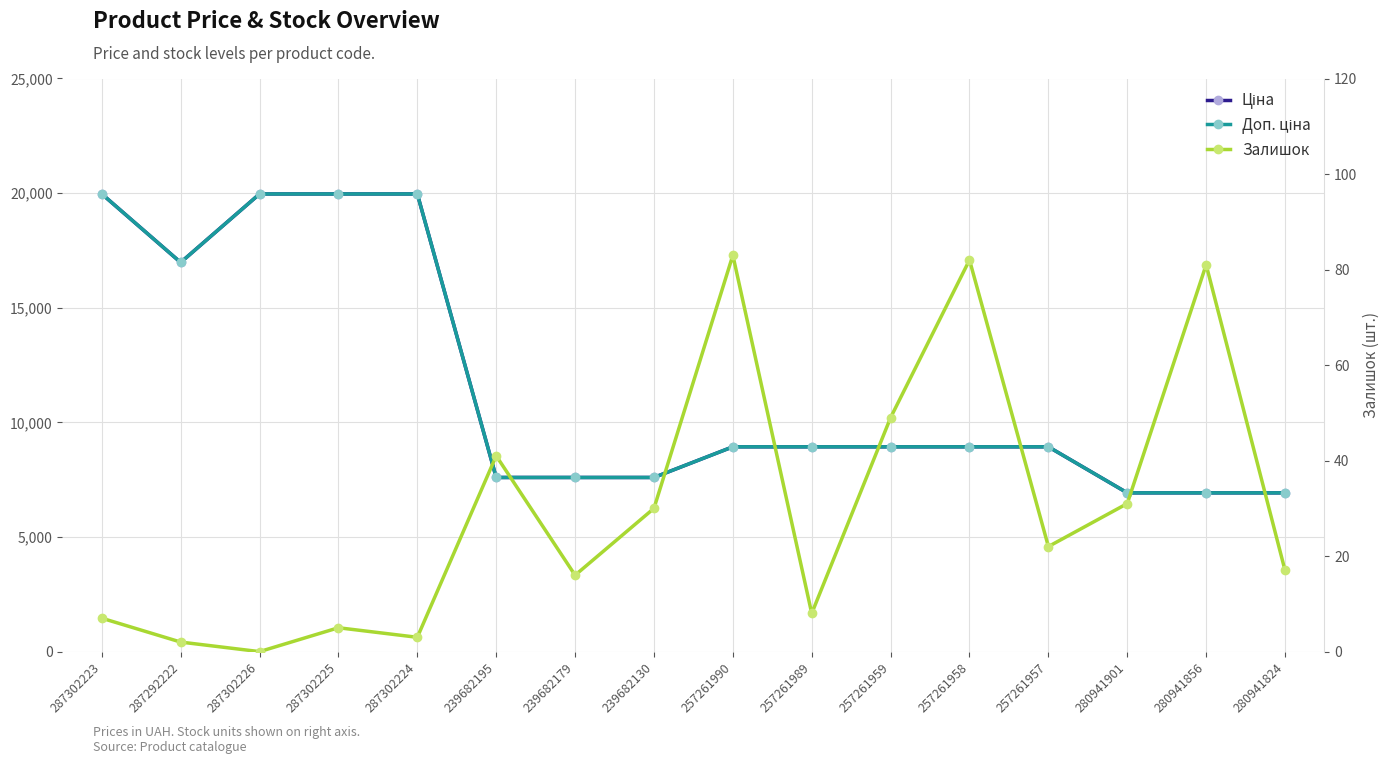

True or false: Залишок and Ціна cross at least once.

False